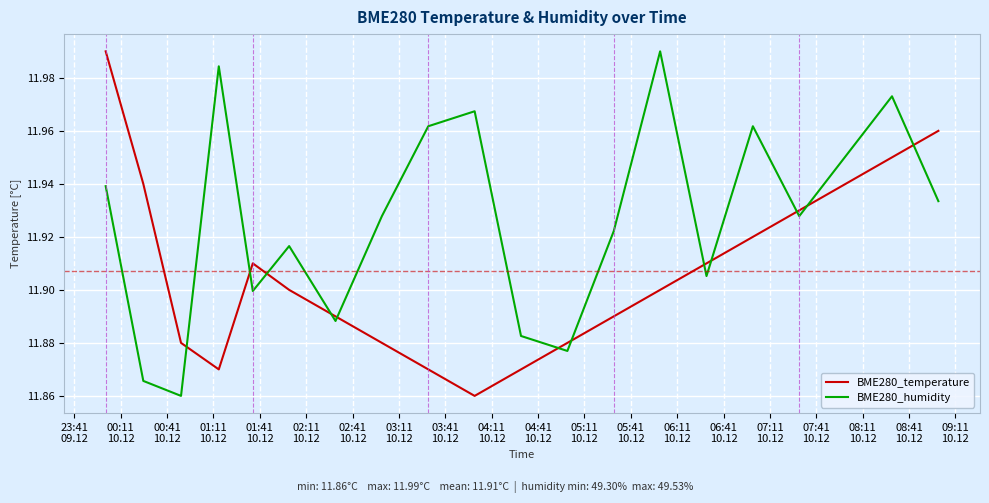

Which series has the largest total across all categories?

BME280_humidity